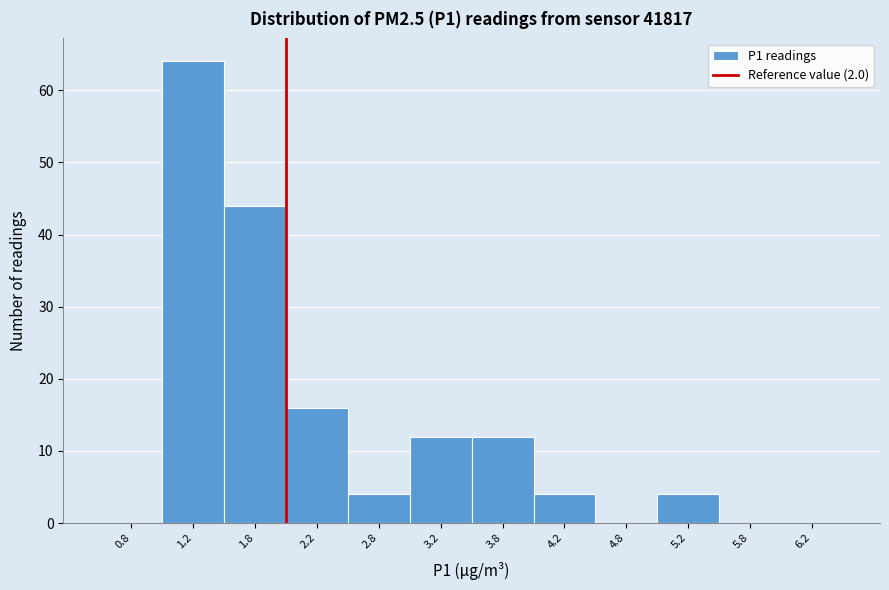

Reading left to right, list every bar in this chart as the range it spans on the x-axis followed by its height. The values are not printed on the chart, so give them approximately, as read against the axis.

0.5 to 1.0: 0
1.0 to 1.5: 64
1.5 to 2.0: 44
2.0 to 2.5: 16
2.5 to 3.0: 4
3.0 to 3.5: 12
3.5 to 4.0: 12
4.0 to 4.5: 4
4.5 to 5.0: 0
5.0 to 5.5: 4
5.5 to 6.0: 0
6.0 to 6.5: 0